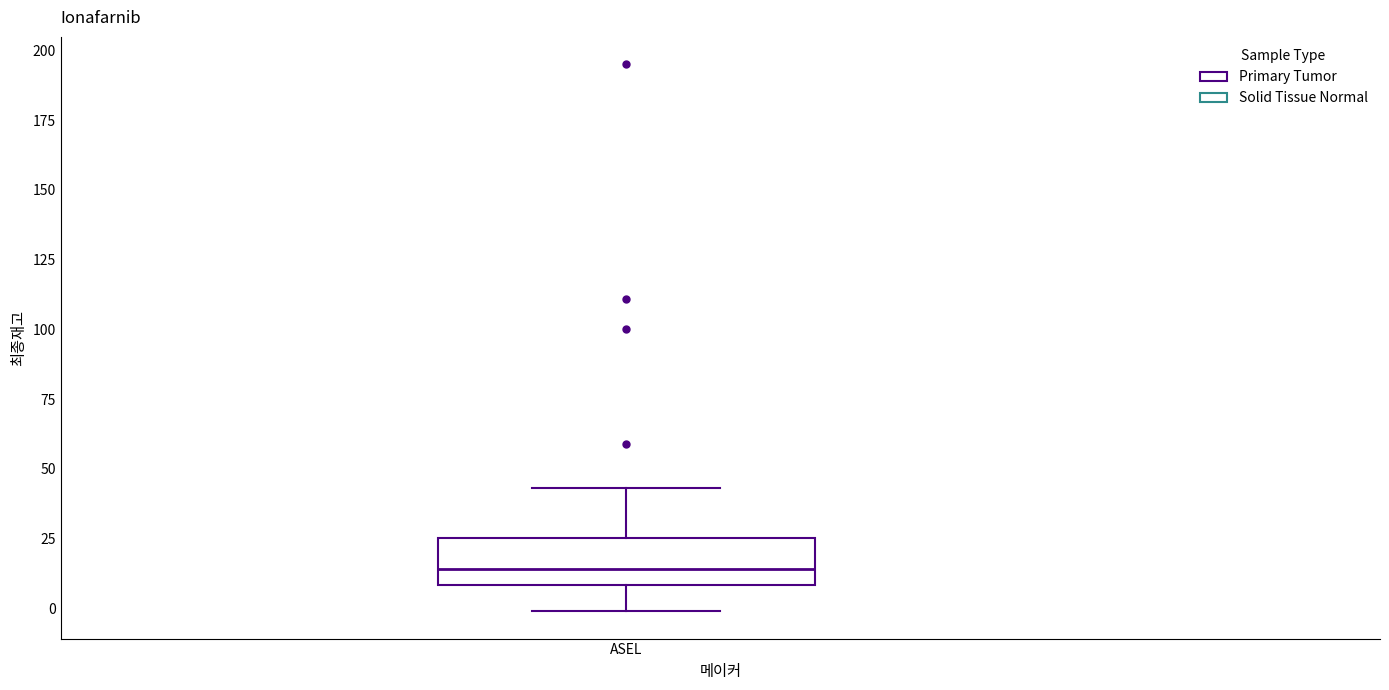

Read this box plot against the y-axis: the position of the median line, the range covered by the box, and the ends of both whiskers. The values are not printed on the chart, so give them approximately, as read against the axis.

median 15, box 10 to 25, whiskers 0 to 45